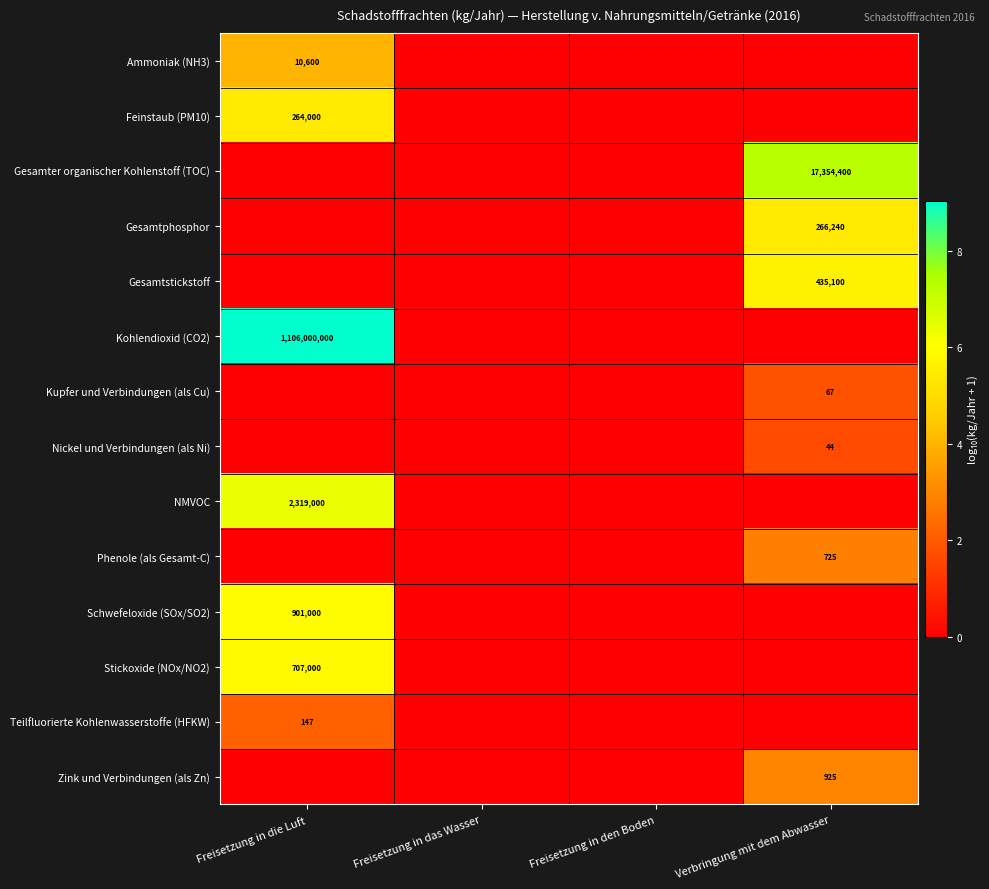

Between Freisetzung in die Luft and Freisetzung in den Boden, which series saw the biggest shift?

Kohlendioxid (CO2)